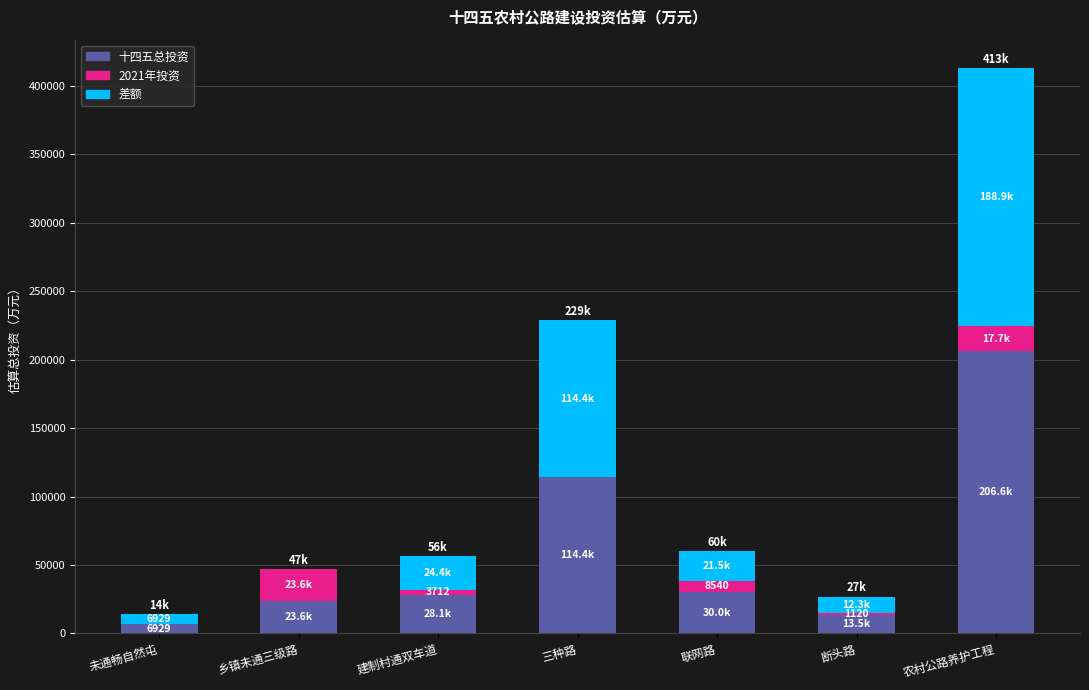

What is the sum of all 十四五总投资 values?

423104.5